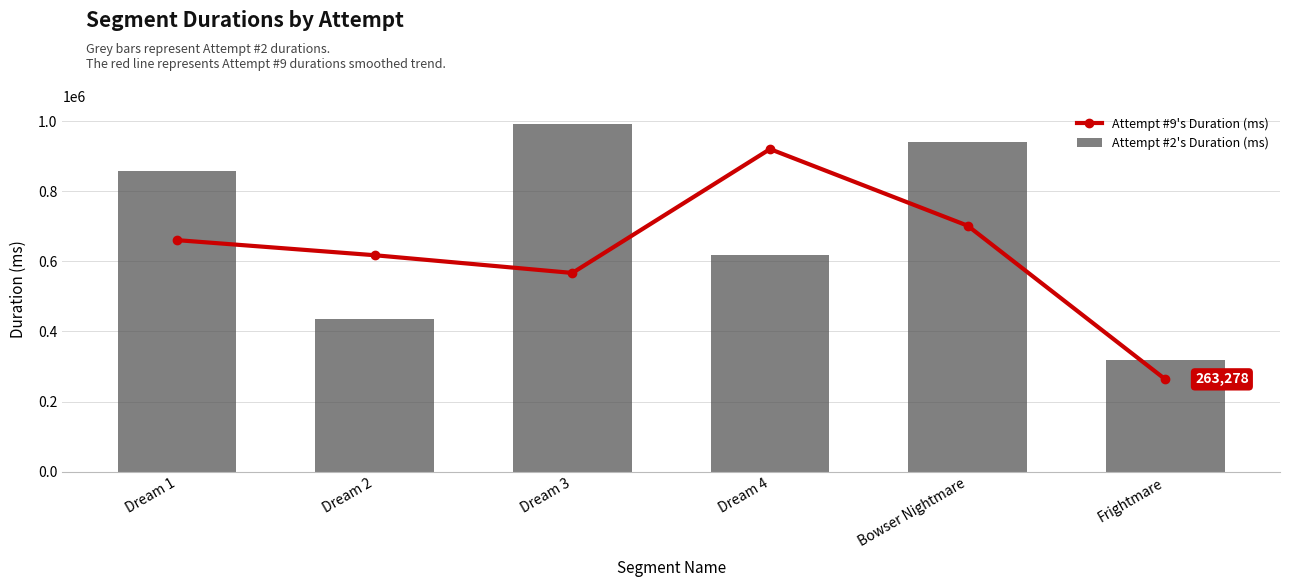

Reading left to right, extract all data points from this chart.

Attempt #9's Duration (ms): 660950	617854	567235	921052	702131	263278
Attempt #2's Duration (ms): 857598	434267	993919	617804	942097	317635